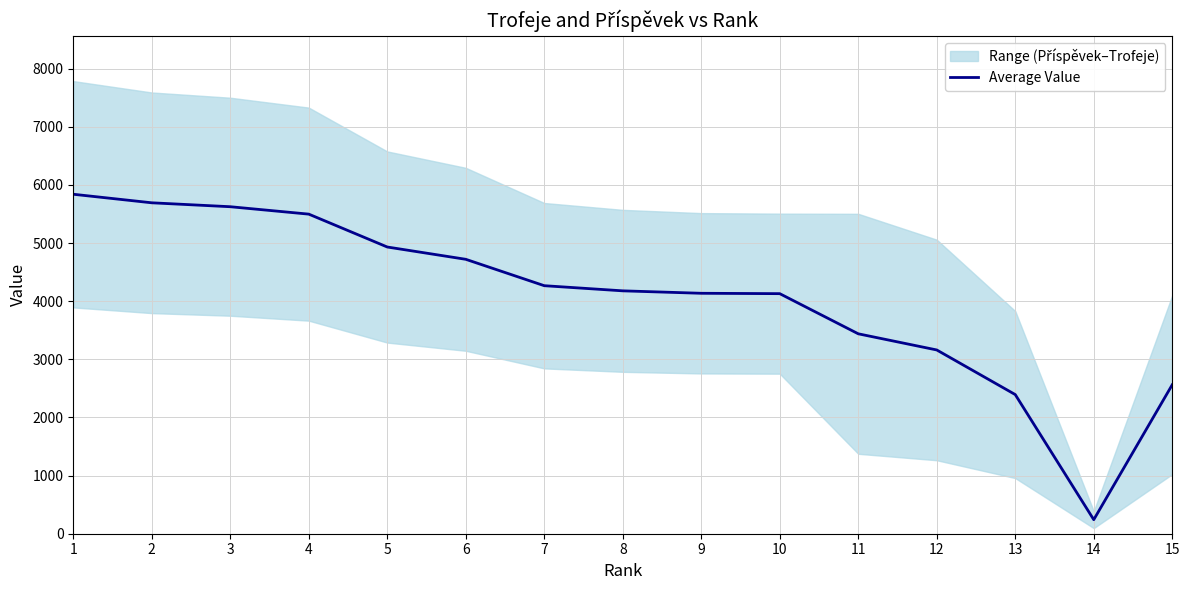

What is the smallest value displayed?

241.5